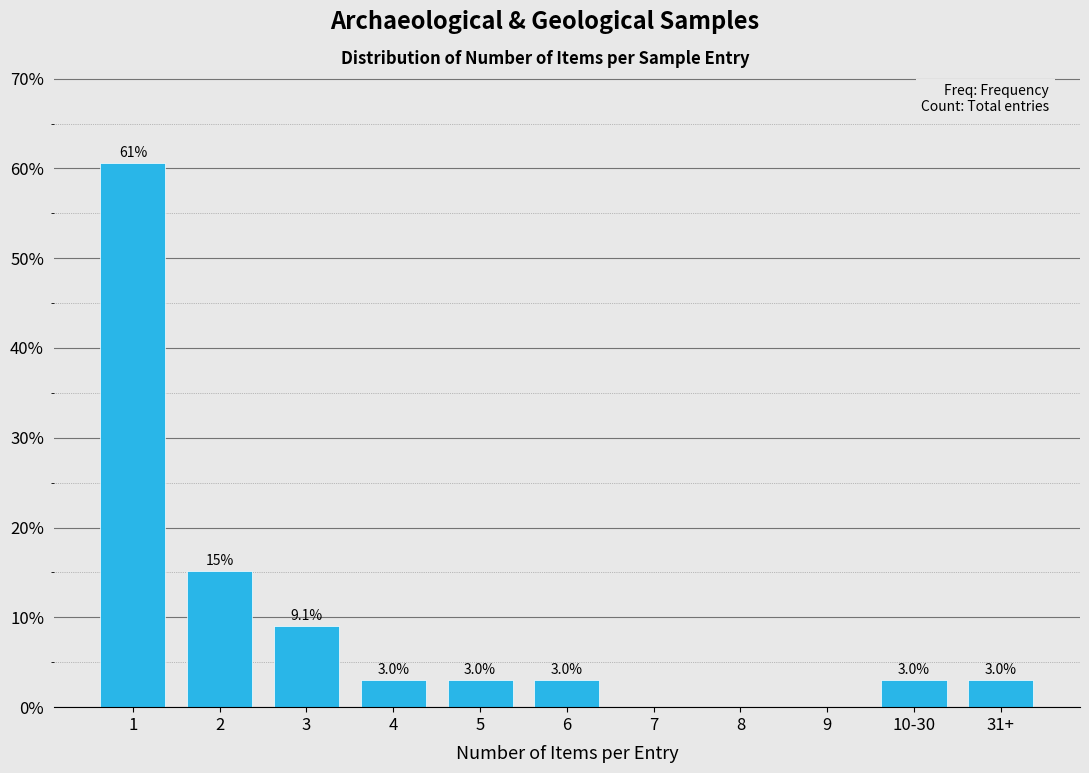

Reading right to left, transcribe all the data shown in this chart.

31+=3.0	10-30=3.0	9=0.0	8=0.0	7=0.0	6=3.0	5=3.0	4=3.0	3=9.1	2=15.2	1=60.6